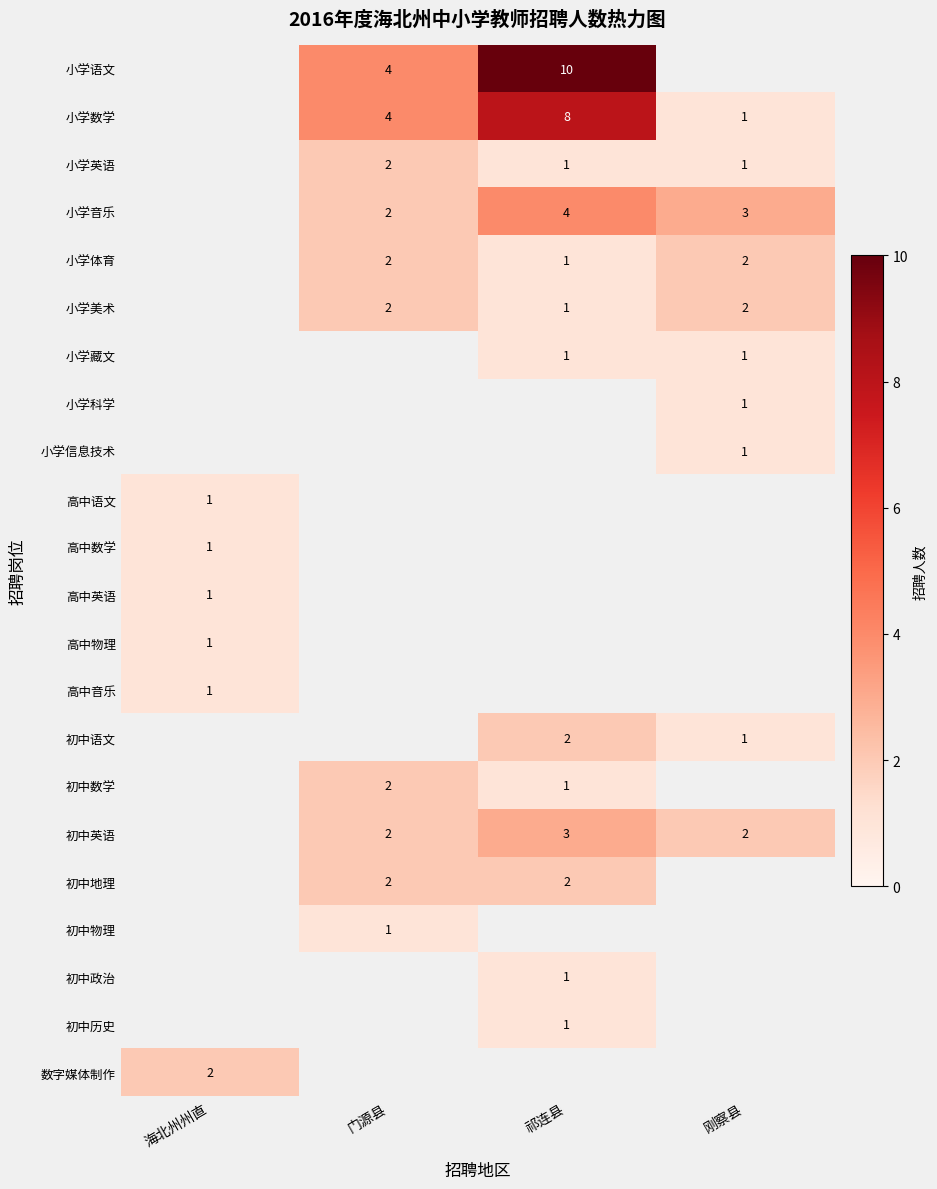

What is the difference between the 小学数学 values at 刚察县 and 门源县?

3